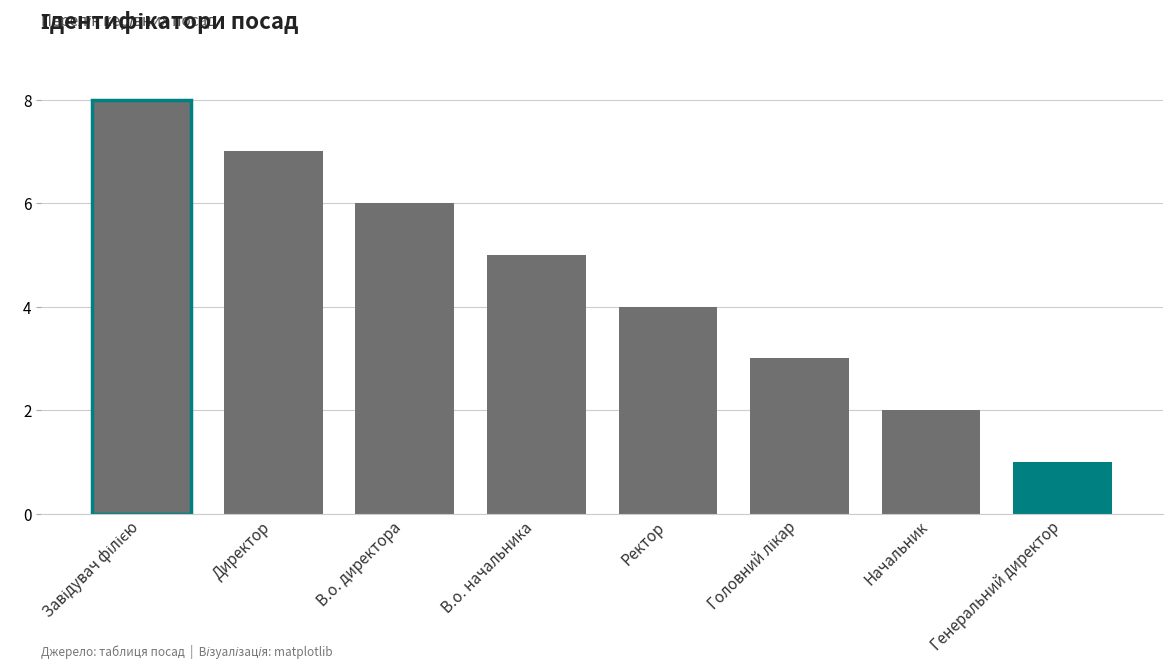

What is the maximum value shown in the chart?

8